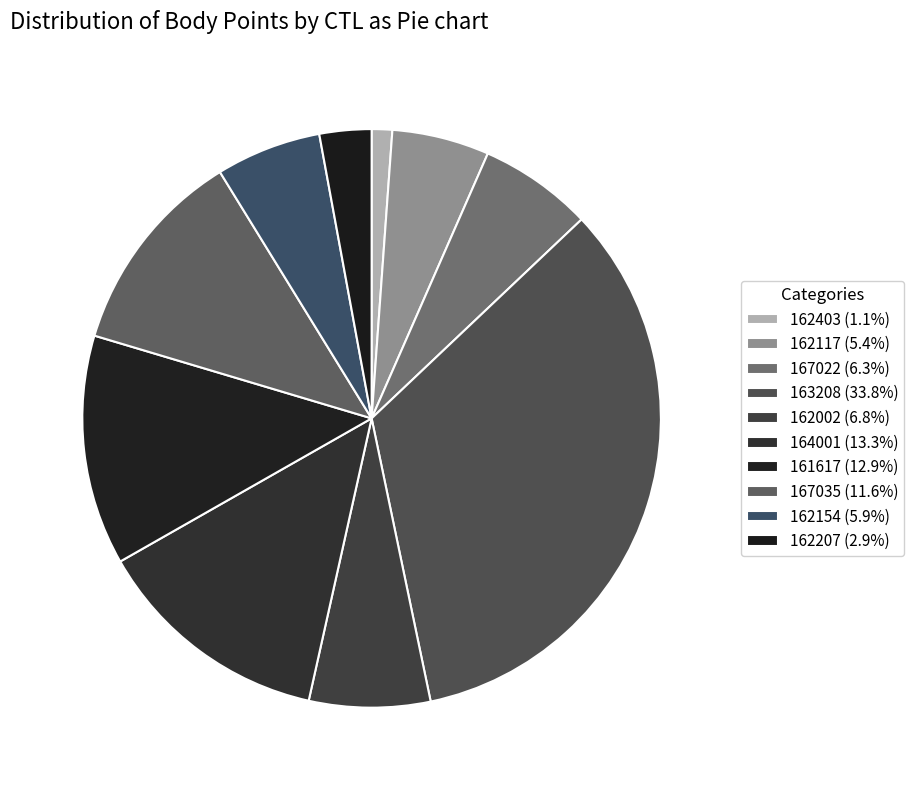

What is the largest slice in the pie chart?

163208